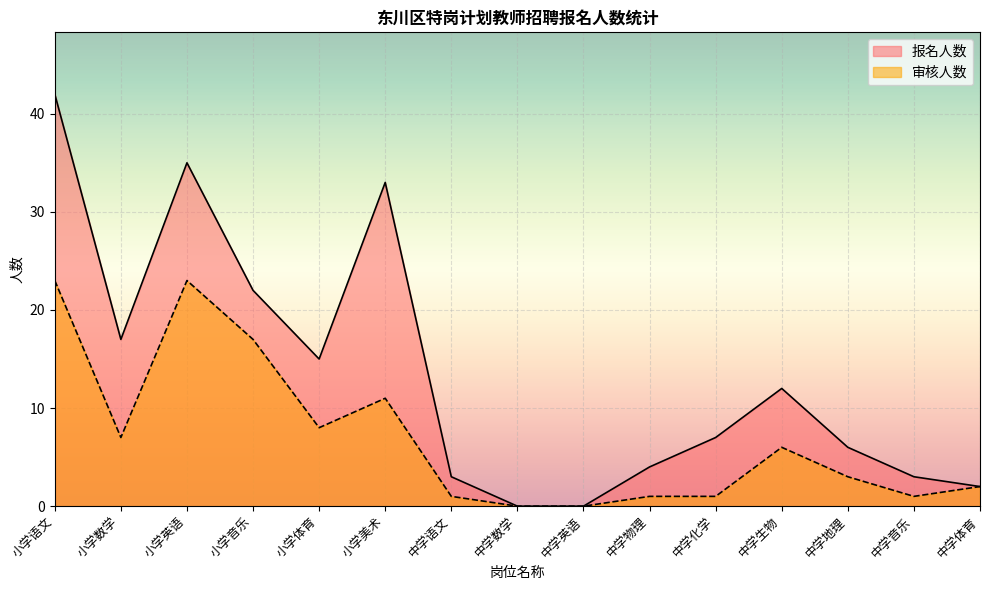

How many data points in 报名人数 are less than 7?

7